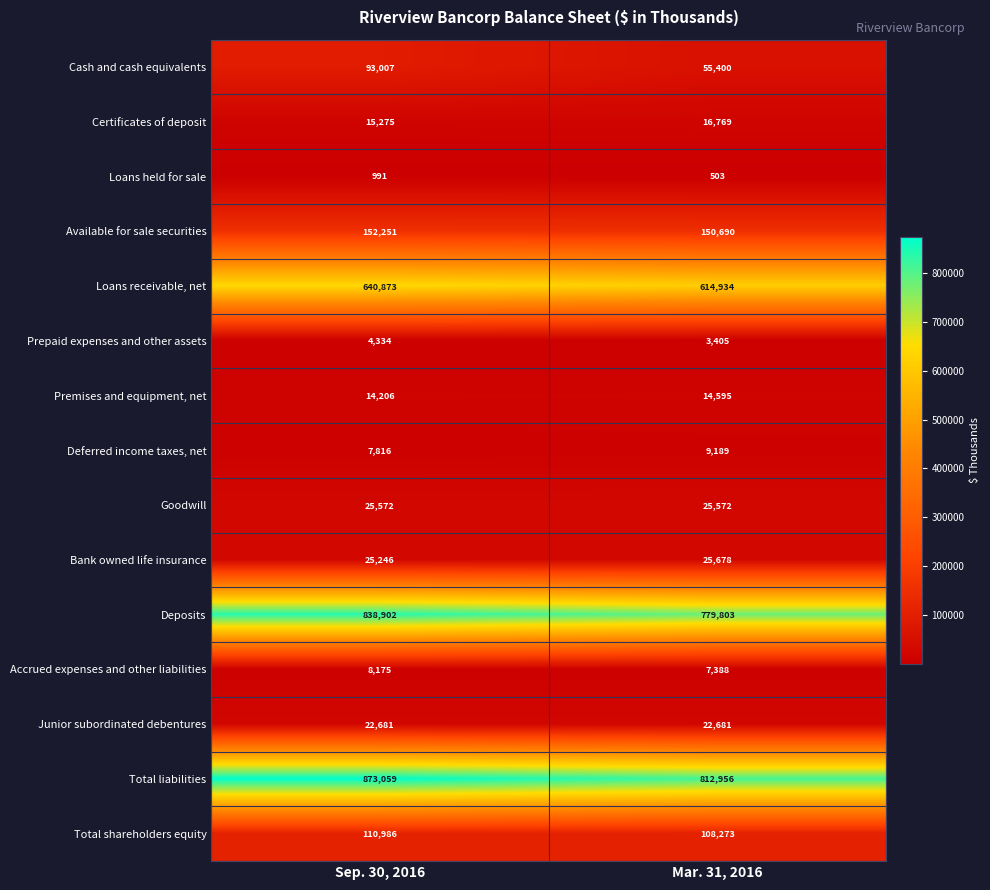

Which series has the largest total across all categories?

Total liabilities